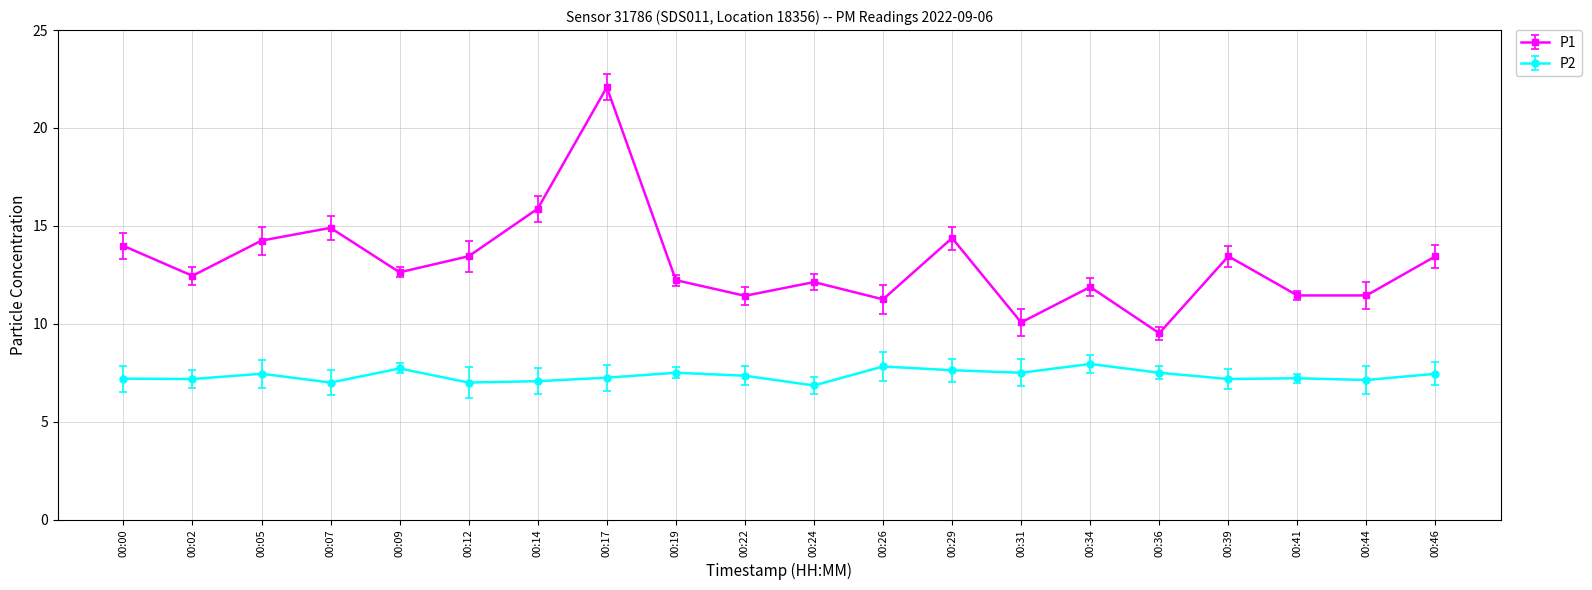

Rank the series at 00:41 from lowest to highest value.

P2, P1